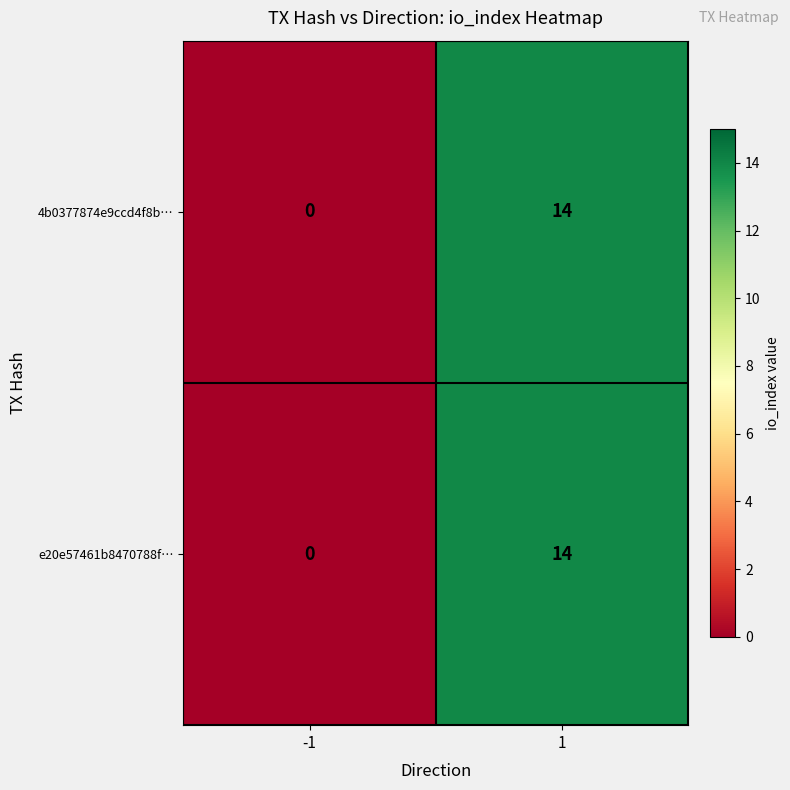

The value of e20e57461b8470788f… at -1 is -10. True or false?

False